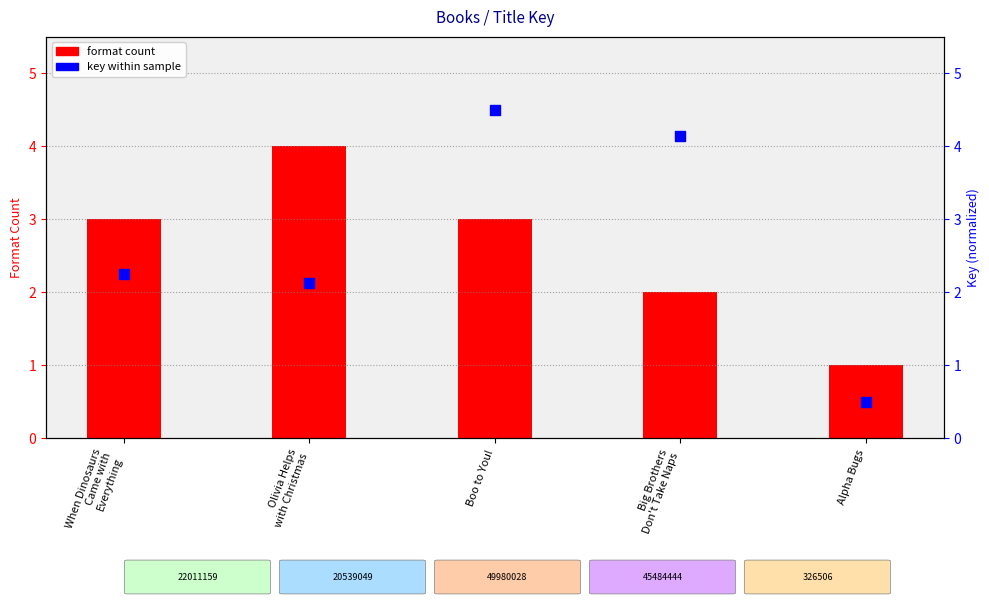

Is the value of format count at Alpha Bugs greater than the value of key (normalized) at When Dinosaurs
Came with
Everything?

No